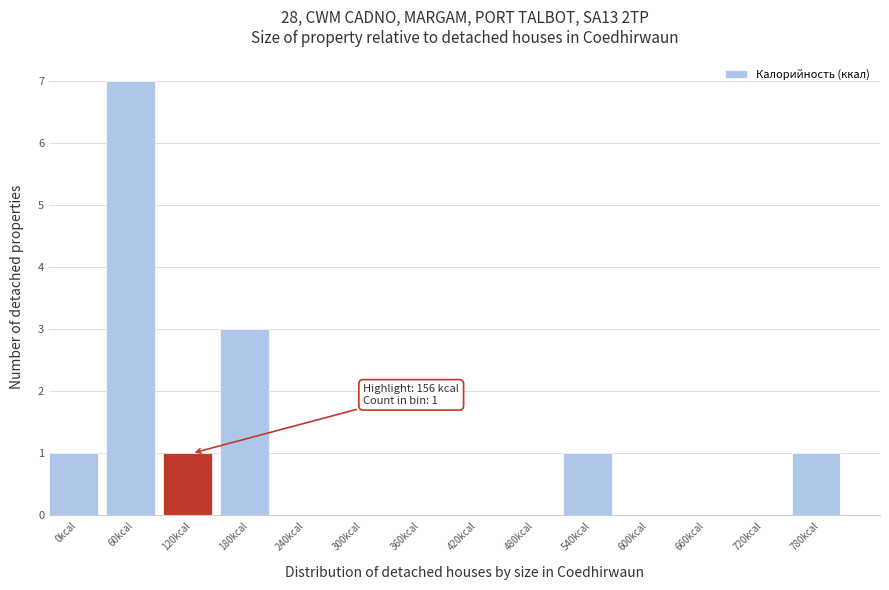

Reading left to right, what are all the values shown in this chart?

0kcal=1	60kcal=7	120kcal=1	180kcal=3	240kcal=0	300kcal=0	360kcal=0	420kcal=0	480kcal=0	540kcal=1	600kcal=0	660kcal=0	720kcal=0	780kcal=1